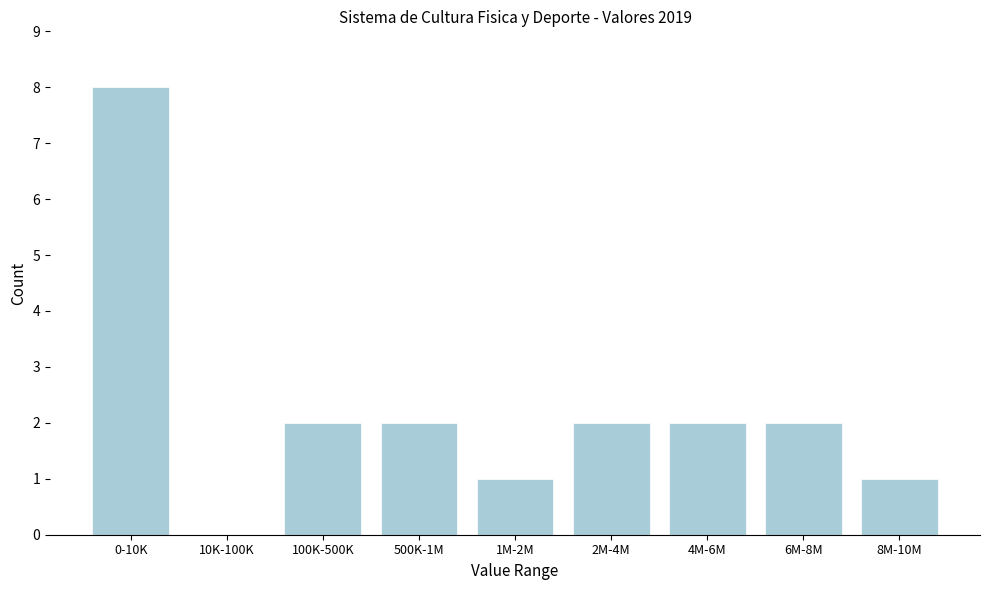

Reading right to left, transcribe all the data shown in this chart.

8M-10M=1	6M-8M=2	4M-6M=2	2M-4M=2	1M-2M=1	500K-1M=2	100K-500K=2	10K-100K=0	0-10K=8